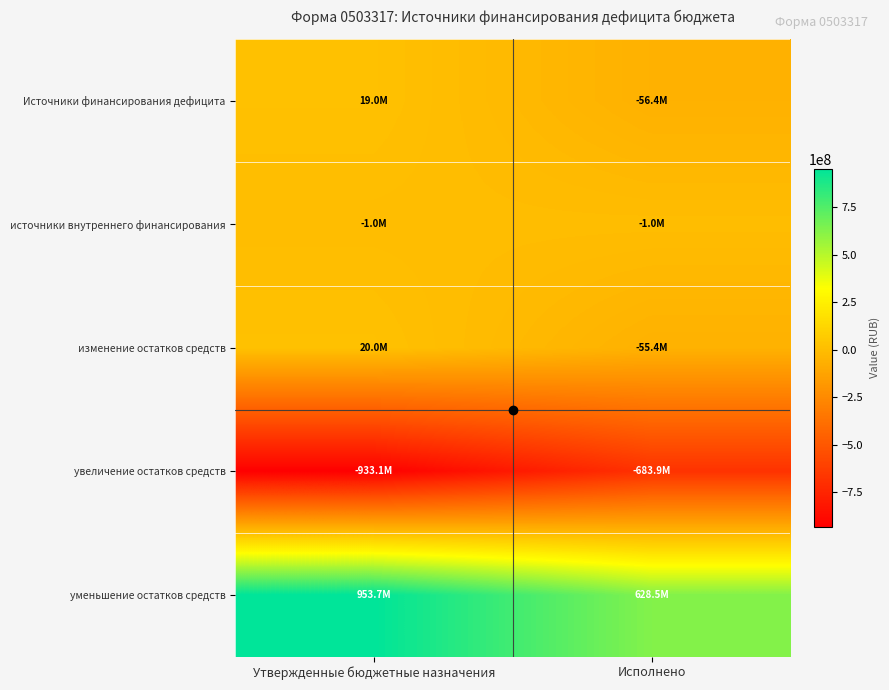

Which series has the largest range (max minus min)?

уменьшение остатков средств